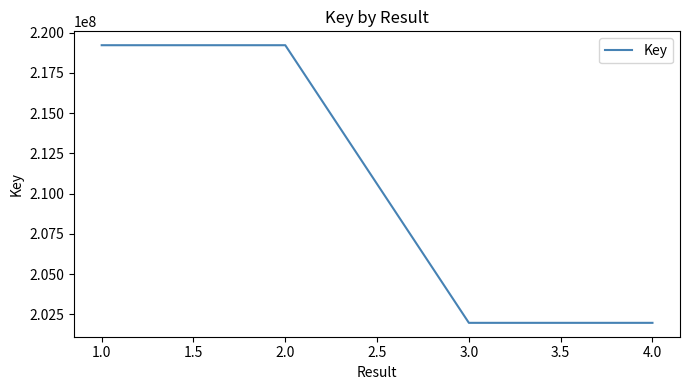

At which label is the value closest to 210595404?

4.0